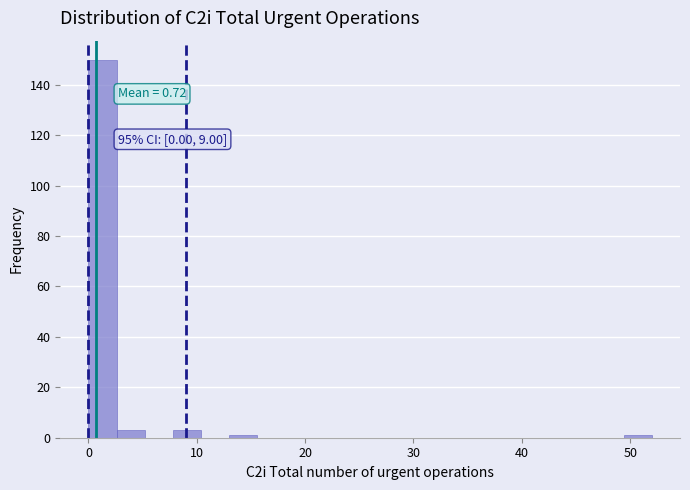

Around what value on the x-axis is the tallest bar? Give the approximate position of its centre, as read against the axis.

1